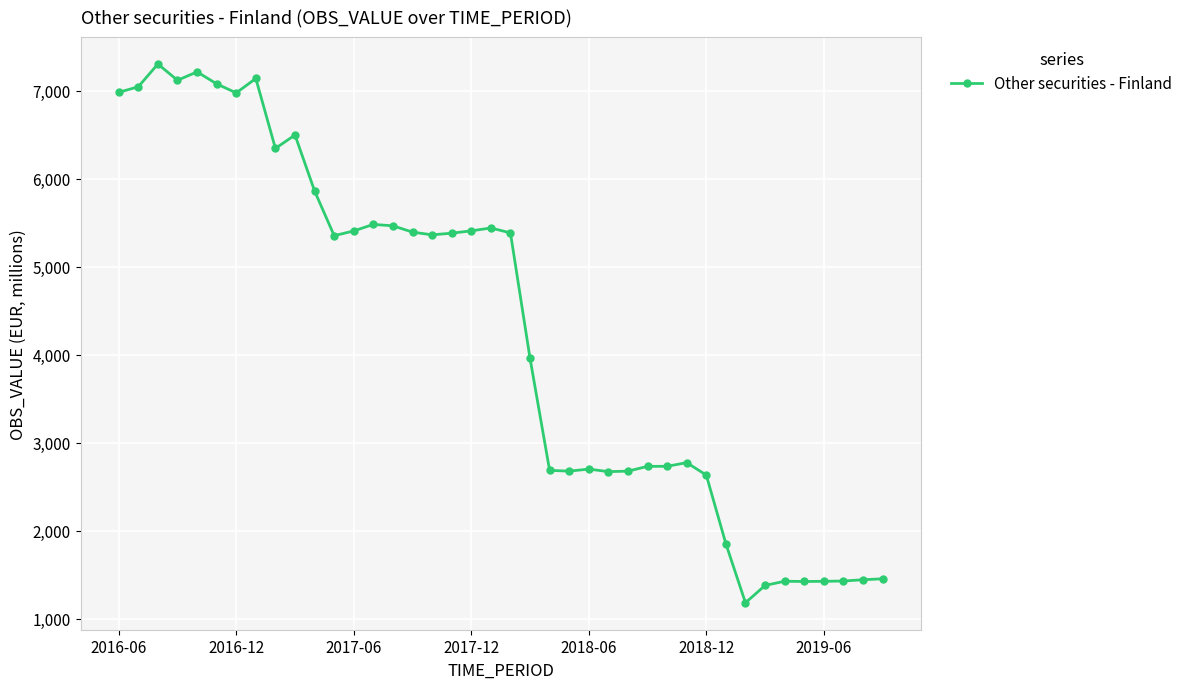

How many categories are shown in the chart?

40